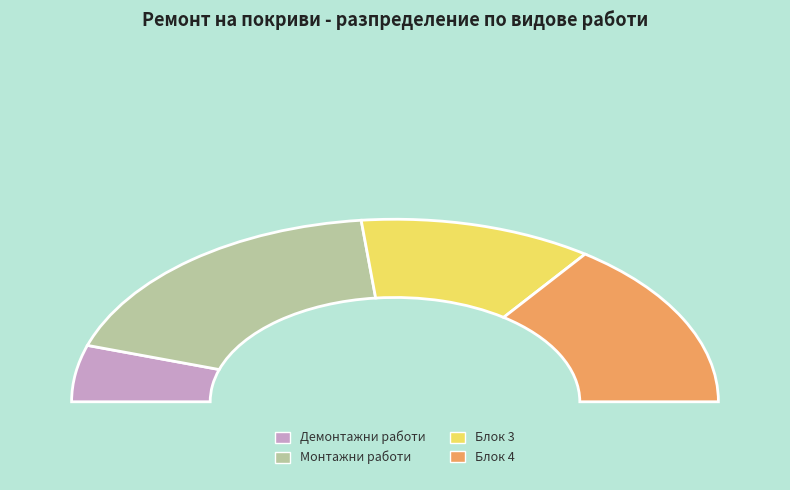

The Монтажни работи slice represents 47% of the pie. True or false?

False